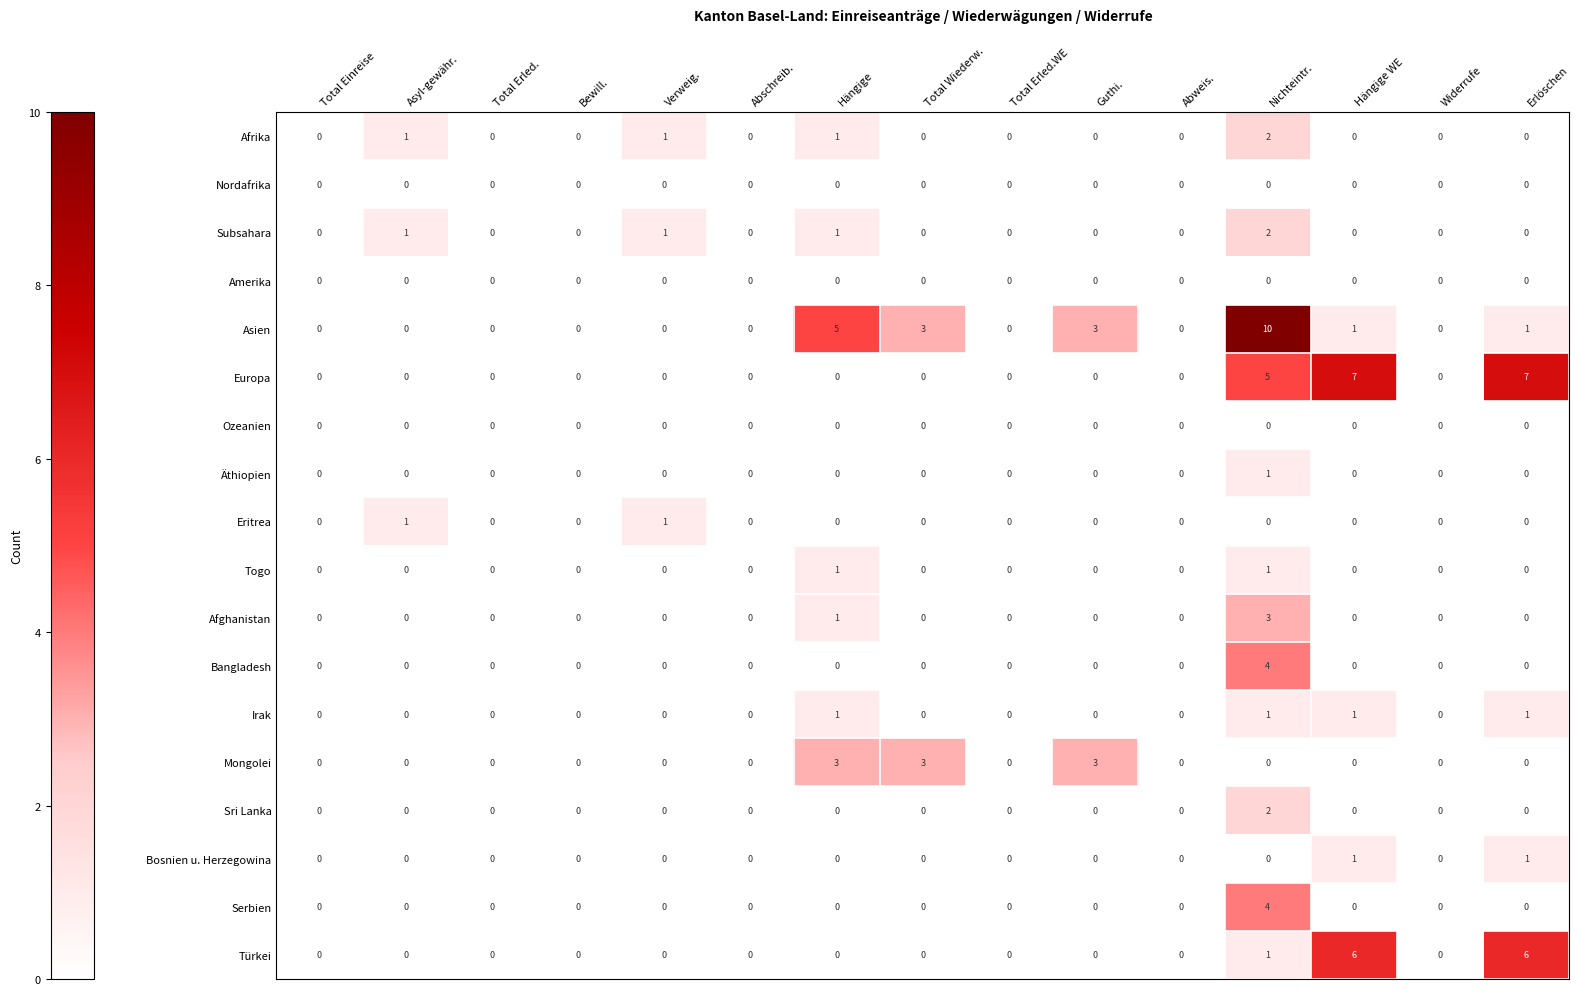

At which category is the sum across all series the highest?

Nichteintr.